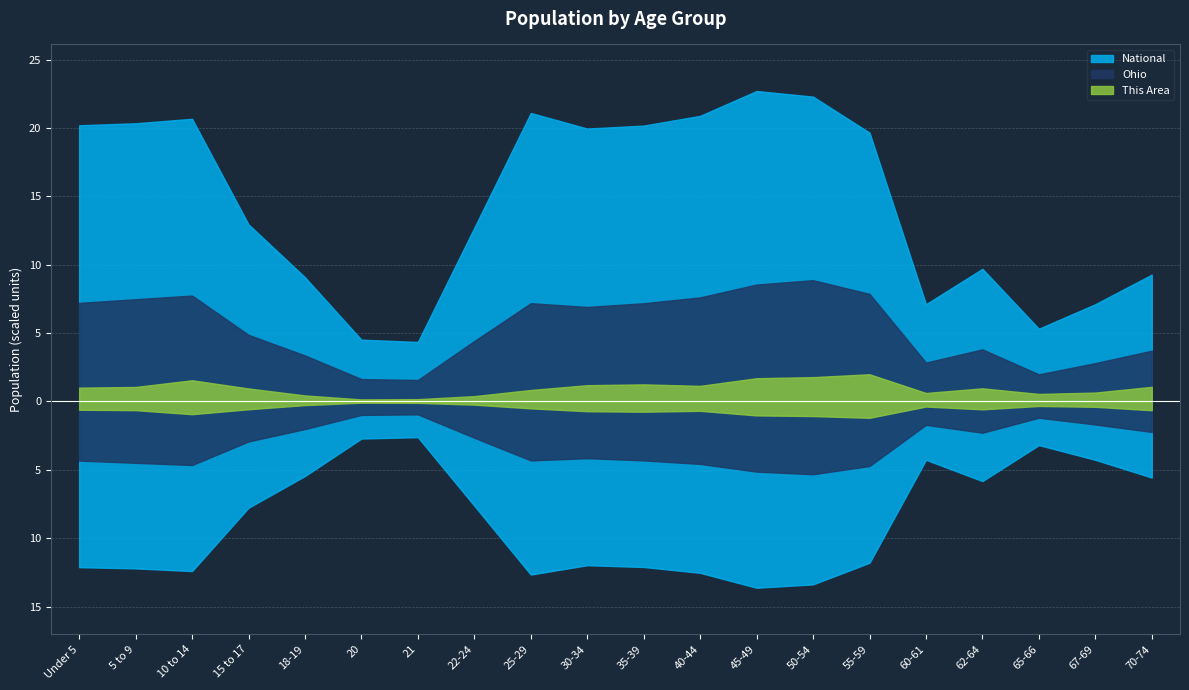

What is the label of the 14th point from the left?

50-54